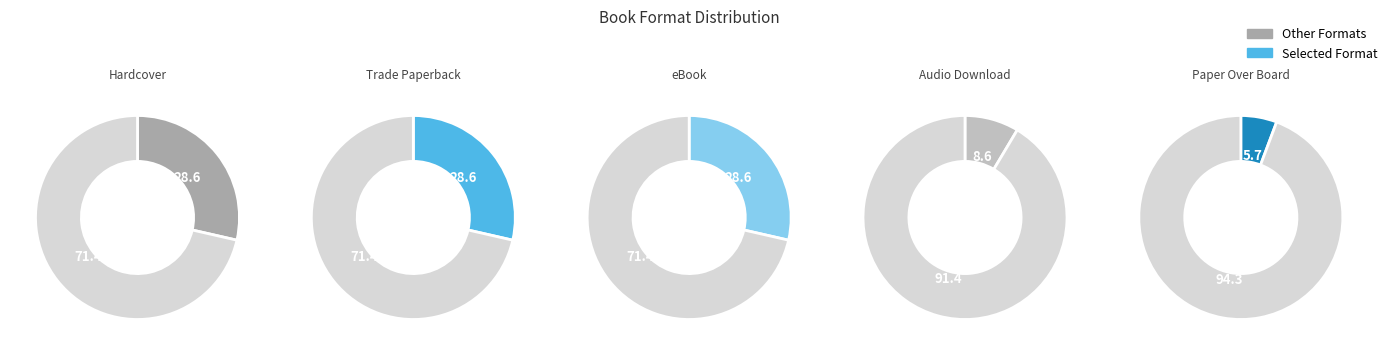

How many segments does this pie chart have?

5